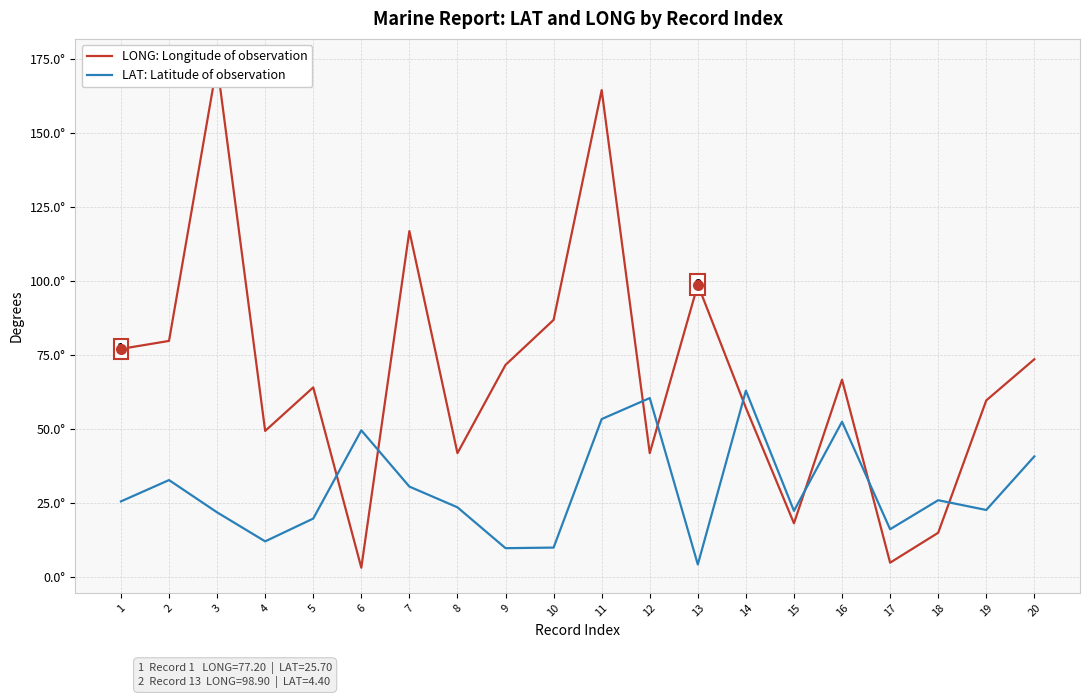

How many lines are shown in the chart?

2